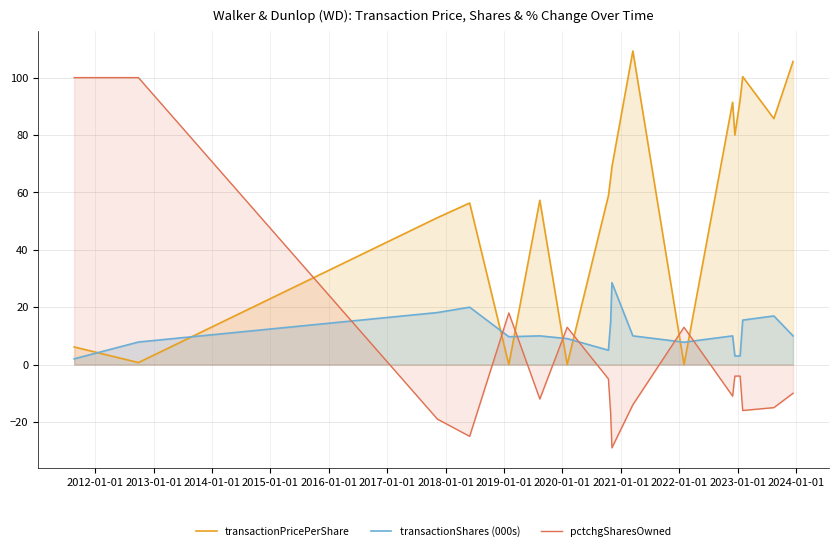

Which series has the largest range (max minus min)?

pctchgSharesOwned